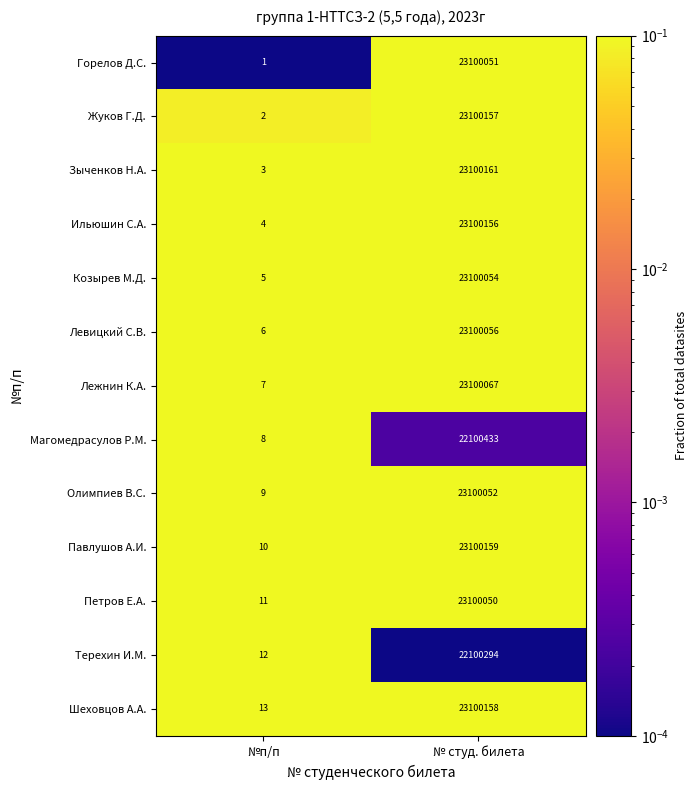

The Олимпиев В.С. series shows 23100052 at № студ. билета. True or false?

True